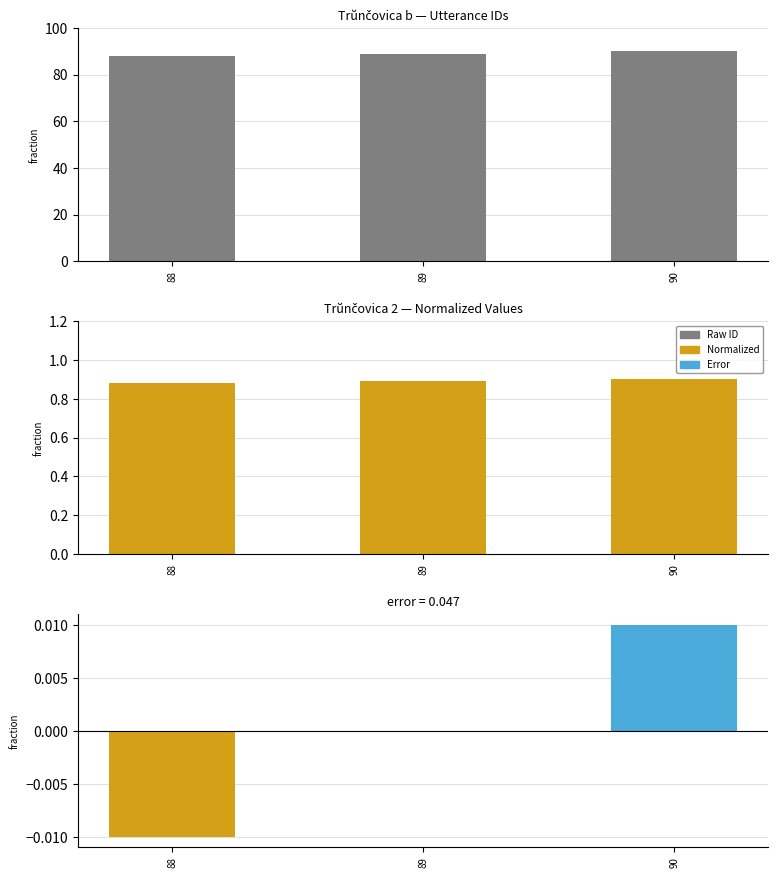

Rank the series at 88 from highest to lowest value.

ID, ID normalized, error